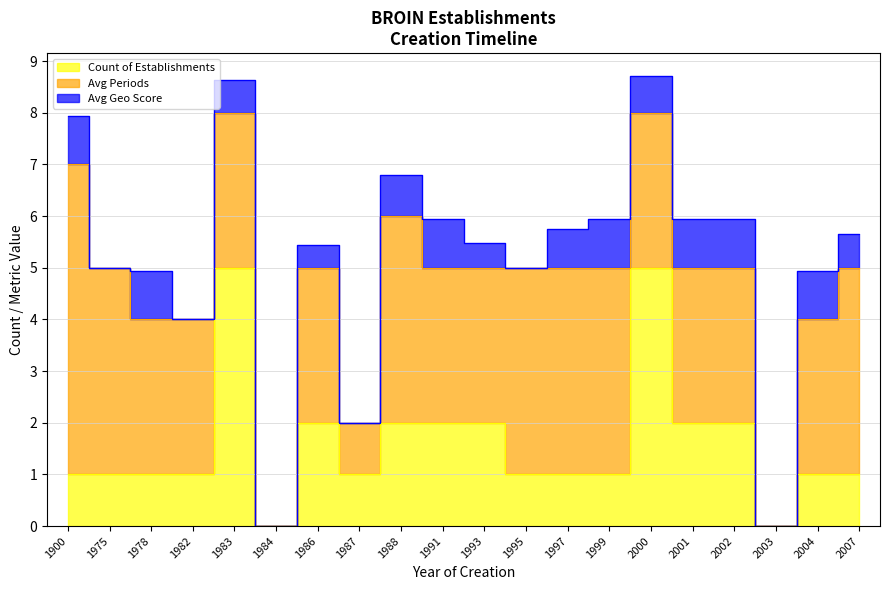

What is the difference between the Avg Geo Score values at 2007 and 1986?

0.2